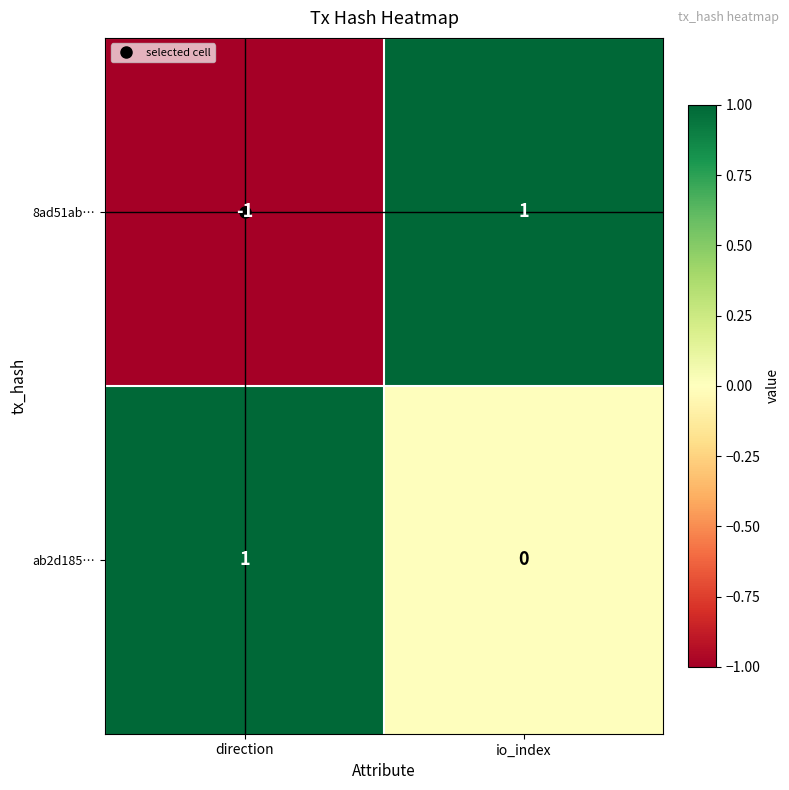

Where is 8ad51ab… nearest to the value 0?

direction